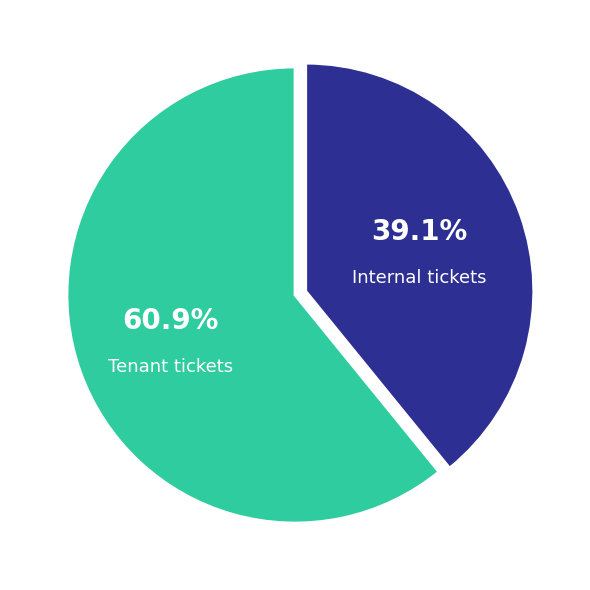

What is the ratio of the value at Tenant tickets to the value at Internal tickets?

1.6